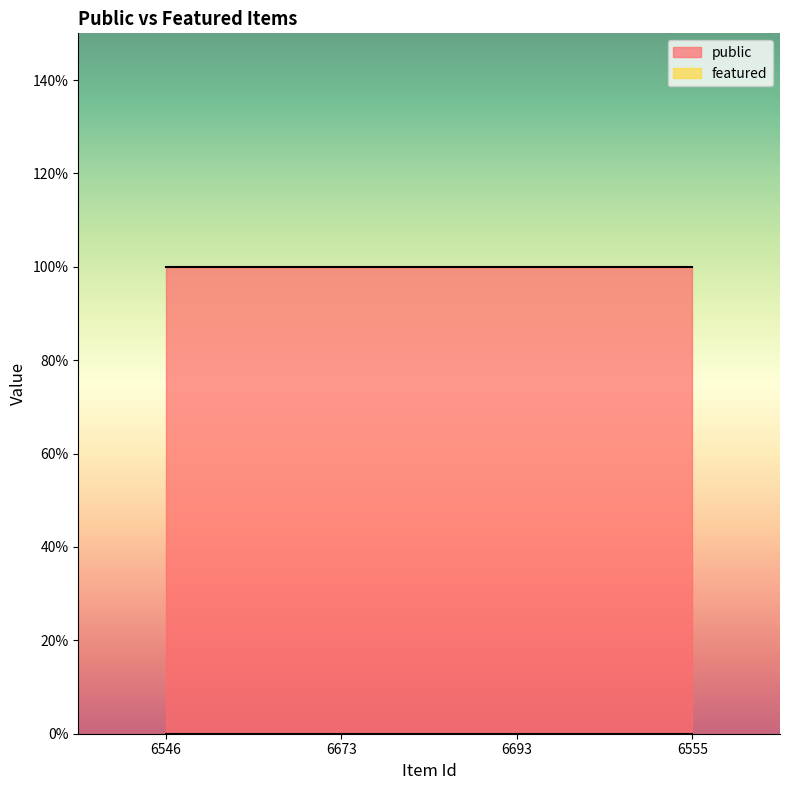

Rank the series at 6546 from highest to lowest value.

public, featured